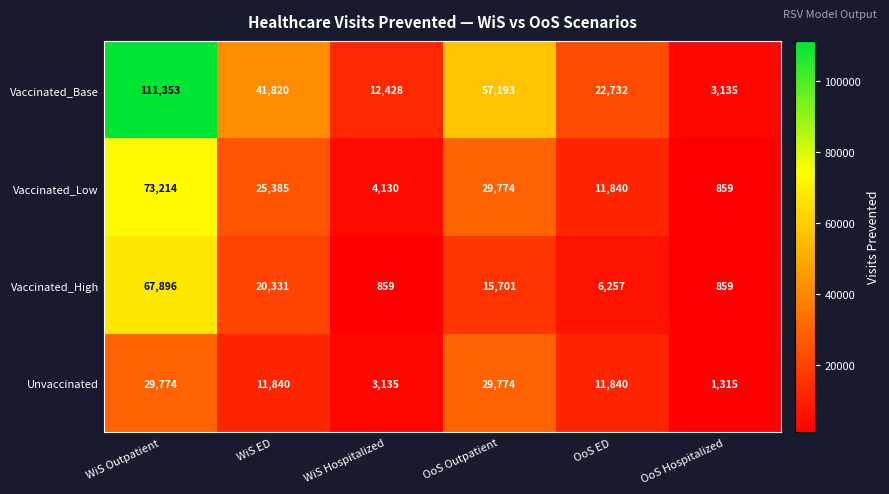

Reading left to right, what are all the values shown in this chart?

Vaccinated_Base: WiS Outpatient=111353	WiS ED=41820	WiS Hospitalized=12428	OoS Outpatient=57193	OoS ED=22732	OoS Hospitalized=3135
Vaccinated_Low: WiS Outpatient=73214	WiS ED=25385	WiS Hospitalized=4130	OoS Outpatient=29774	OoS ED=11840	OoS Hospitalized=859
Vaccinated_High: WiS Outpatient=67896	WiS ED=20331	WiS Hospitalized=859	OoS Outpatient=15701	OoS ED=6257	OoS Hospitalized=859
Unvaccinated: WiS Outpatient=29774	WiS ED=11840	WiS Hospitalized=3135	OoS Outpatient=29774	OoS ED=11840	OoS Hospitalized=1315